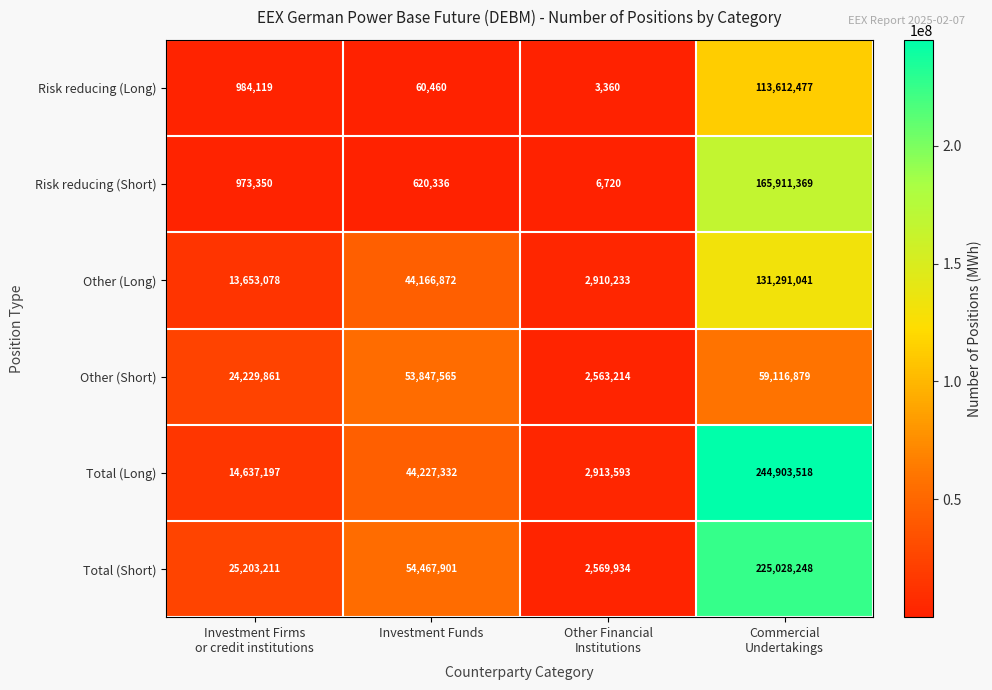

List the series in order of their peak value, highest first.

Total (Long), Total (Short), Risk reducing (Short), Other (Long), Risk reducing (Long), Other (Short)